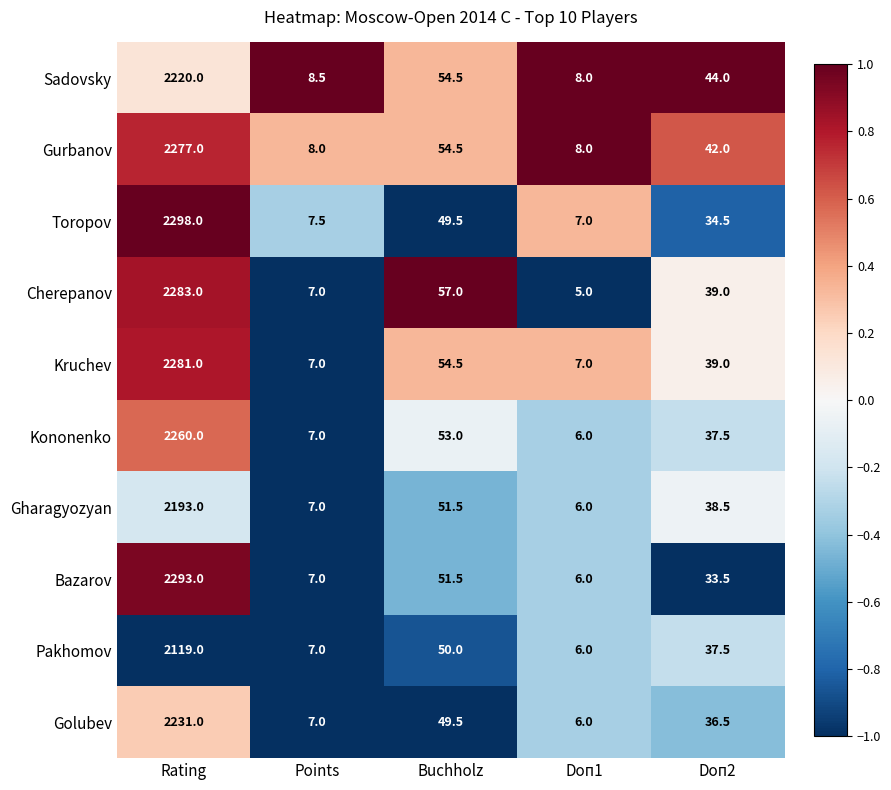

How many series are shown in this chart?

10